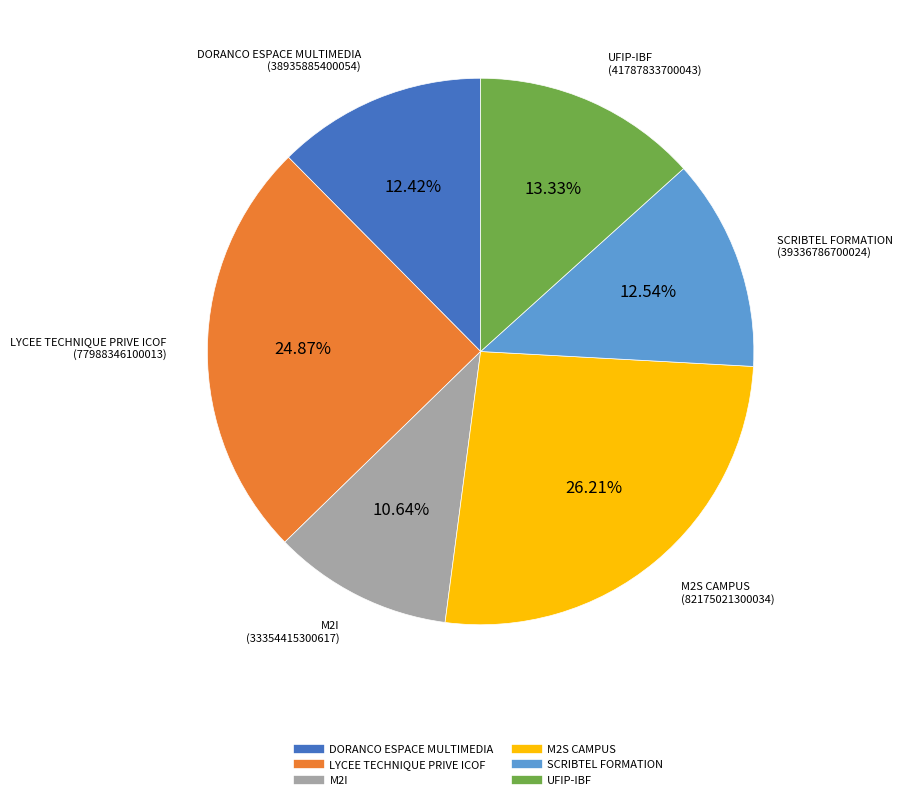

How many segments does this pie chart have?

6